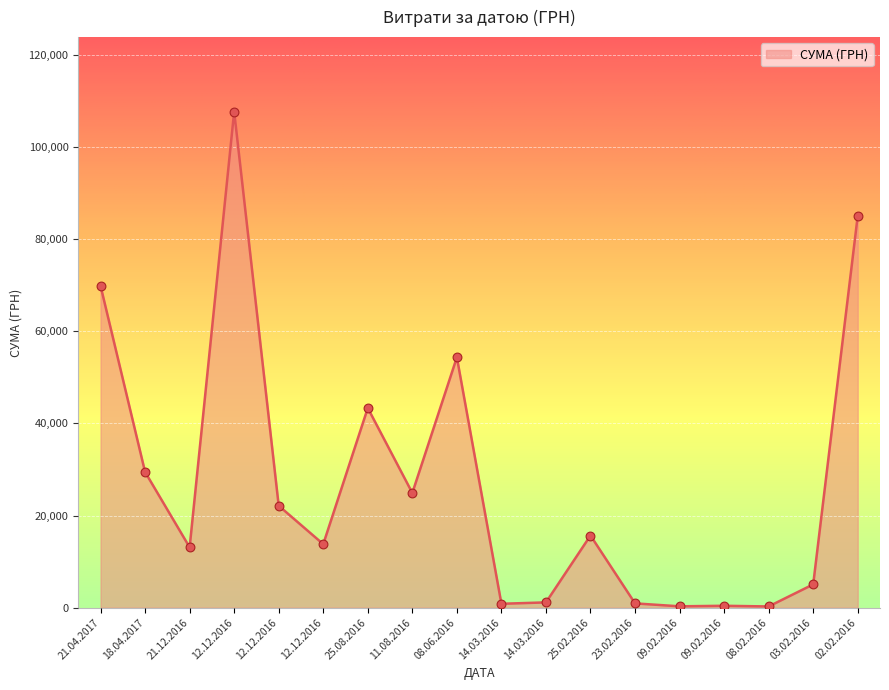

What is the ratio of the value at 12.12.2016 to the value at 03.02.2016?

2.7